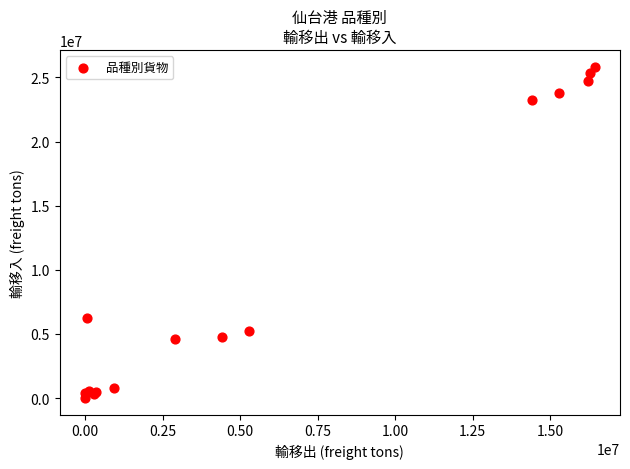

What Y value in the scatter plot is closest to 12926695?

6226687